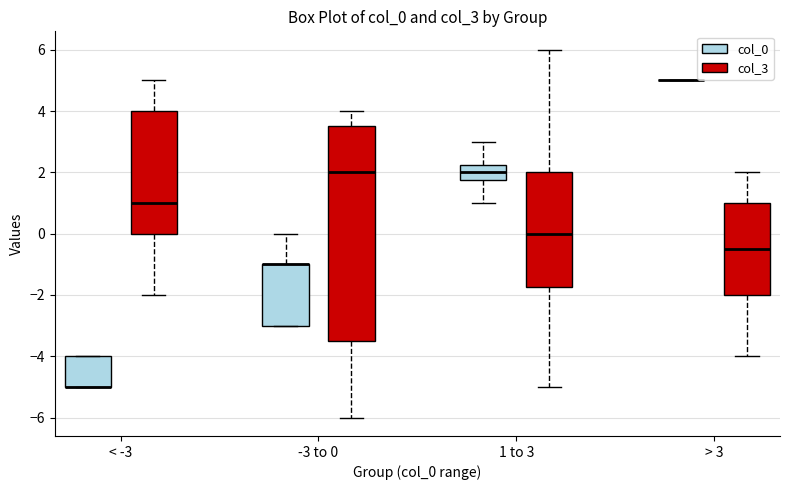

Reading left to right, read every box against the y-axis: the position of its median line, the range the box covers, and the ends of its whiskers. The values are not printed on the chart, so give them approximately, as read against the axis.

< -3 (col_0): median -5.0 (drawn on the box's lower edge), box -5.0 to -4.0, whiskers -5.0 to -4.0
< -3 (col_3): median 1.0, box 0.0 to 4.0, whiskers -2.0 to 5.0
-3 to 0 (col_0): median -1.0 (drawn on the box's upper edge), box -3.0 to -1.0, whiskers -3.0 to 0.0
-3 to 0 (col_3): median 2.0, box -3.4 to 3.6, whiskers -6.0 to 4.0
1 to 3 (col_0): median 2.0, box 1.8 to 2.2, whiskers 1.0 to 3.0
1 to 3 (col_3): median 0.0, box -1.8 to 2.0, whiskers -5.0 to 6.0
> 3 (col_0): box collapsed to a line at 5.0, whiskers 5.0 to 5.0
> 3 (col_3): median -0.4, box -2.0 to 1.0, whiskers -4.0 to 2.0